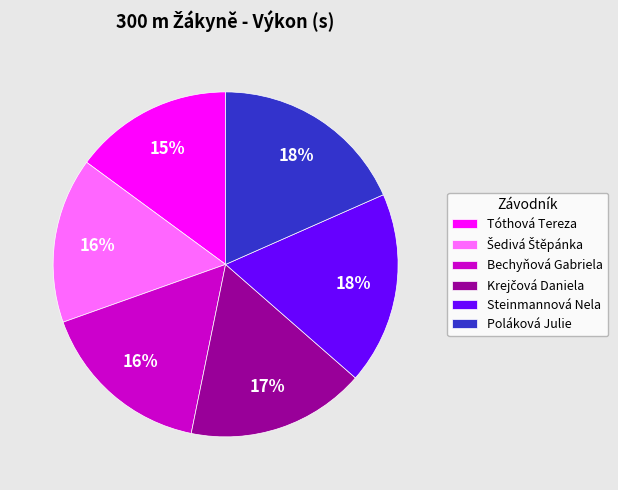

To the nearest percent, what is the average slice percentage?

17%